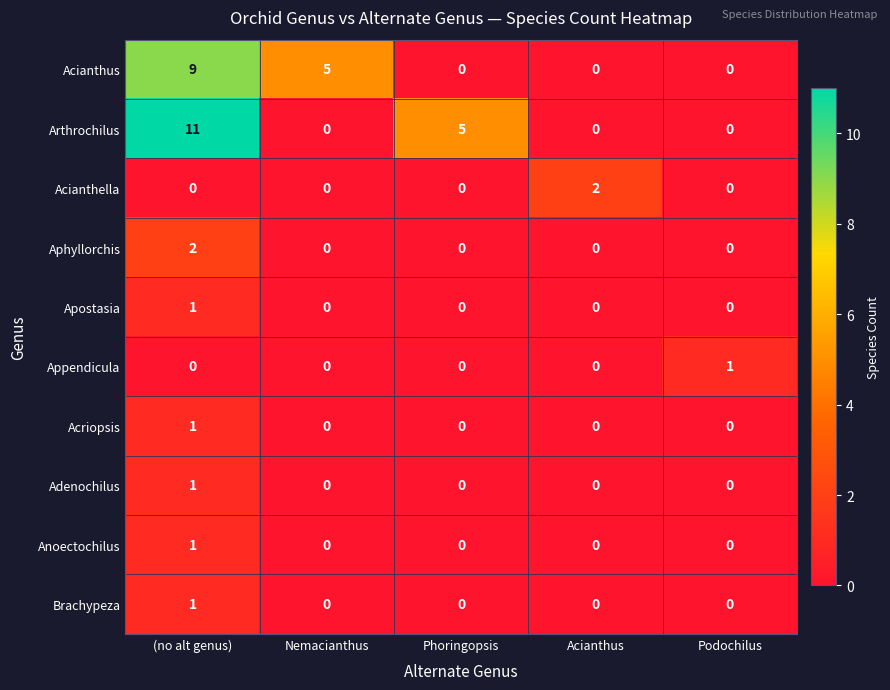

The Aphyllorchis series shows 1 at Nemacianthus. True or false?

False